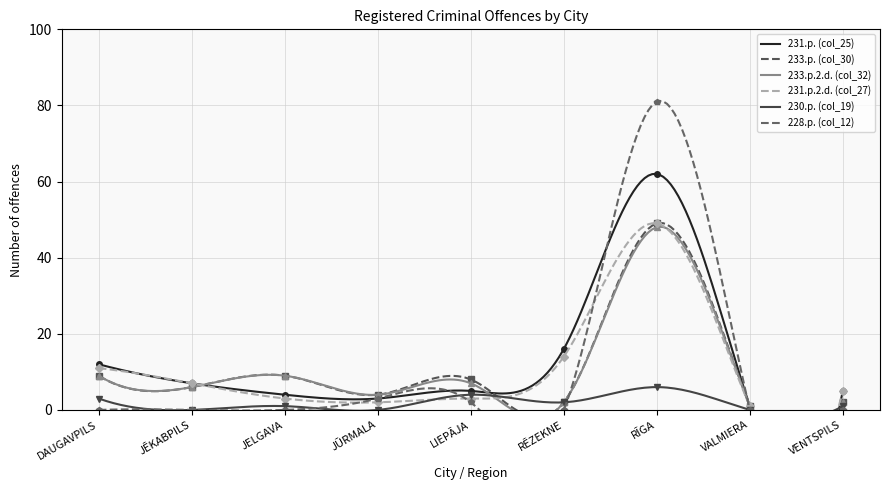

What is the greatest value displayed?

81